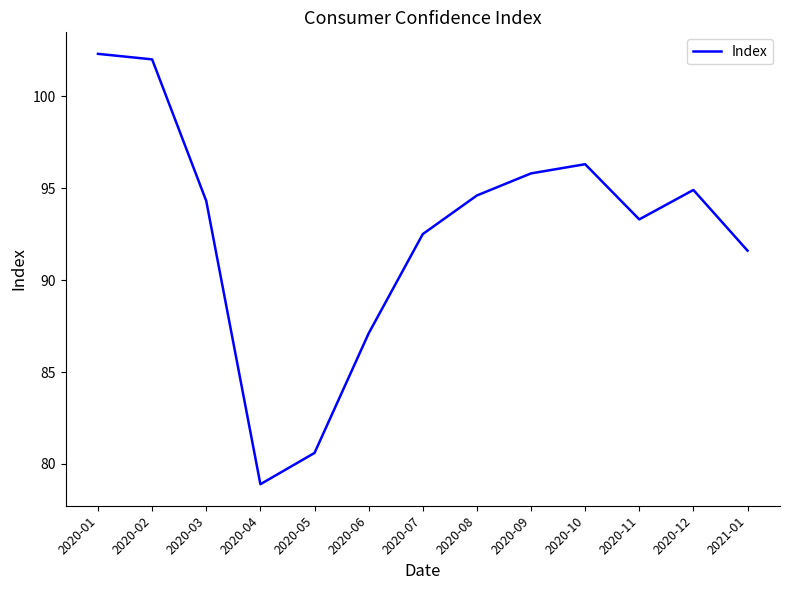

The chart shows a value of 29.3 at 2020-08. True or false?

False